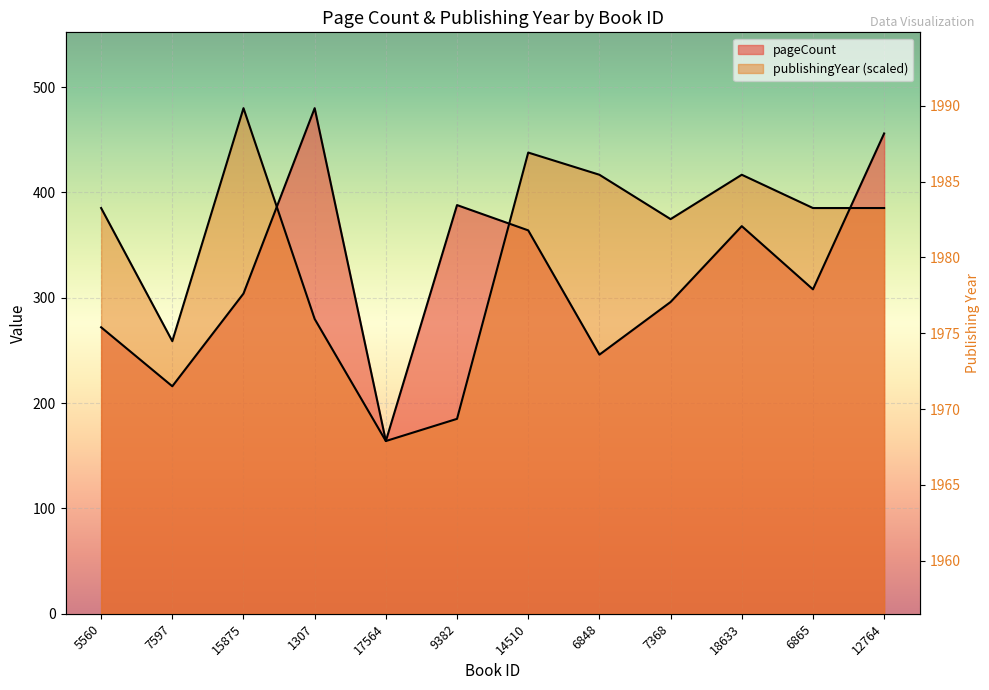

True or false: publishingYear and pageCount intersect in this chart.

True